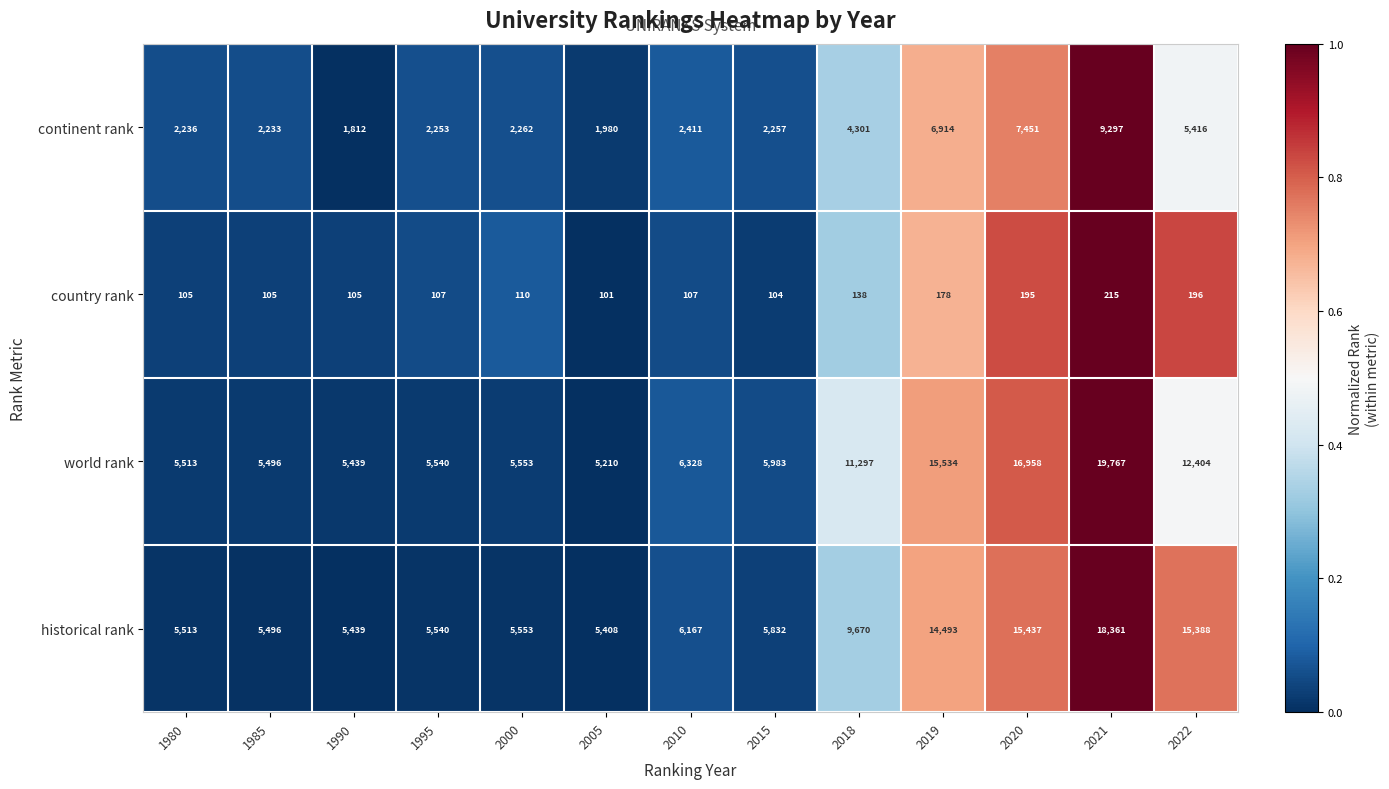

Is it true that world rank equals 5210 at 2005?

True